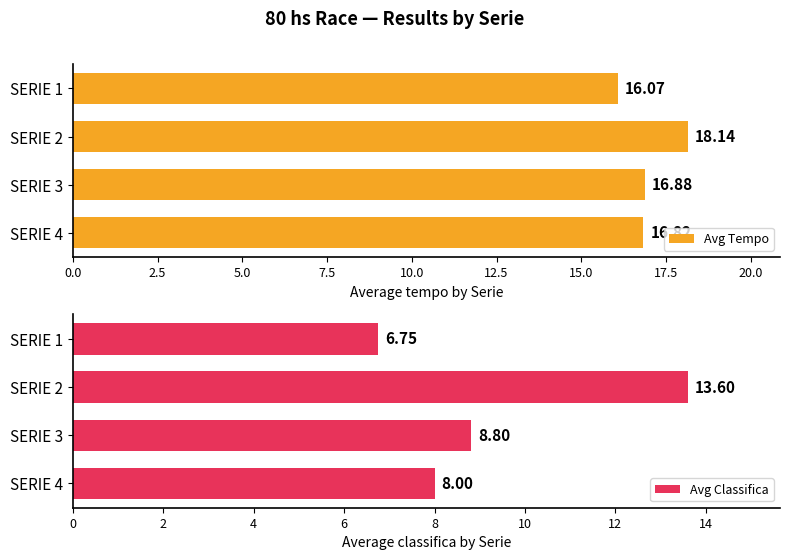

Reading left to right, list all the values displayed in this chart.

Avg Tempo: 16.1	18.1	16.9	16.8
Avg Classifica: 6.8	13.6	8.8	8.0